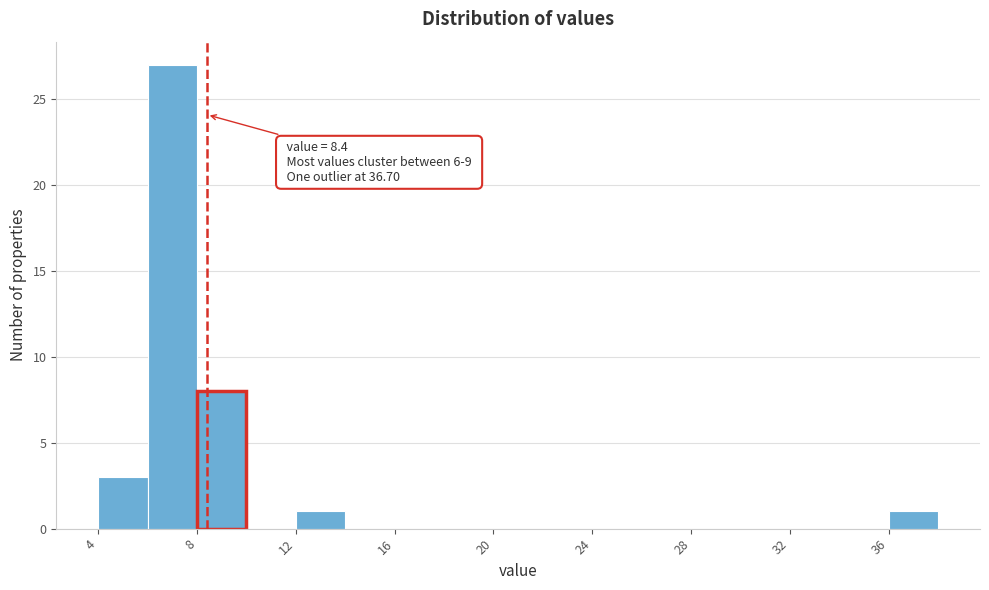

Which range on the x-axis has the tallest bar?

6 to 8